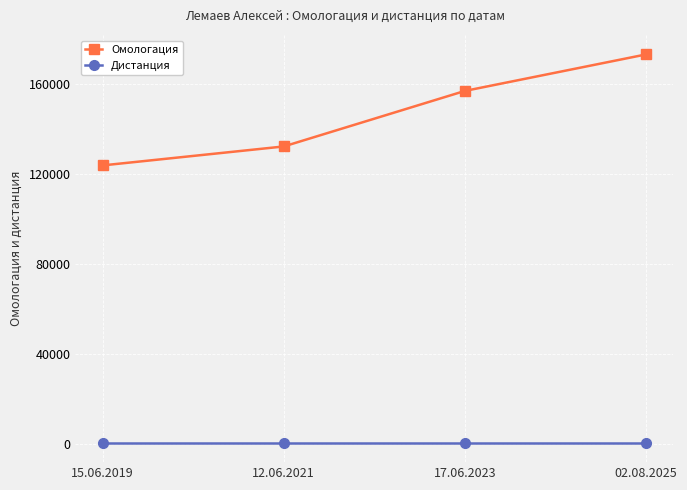

True or false: Омологация has more than 2 points higher than both neighbors.

False